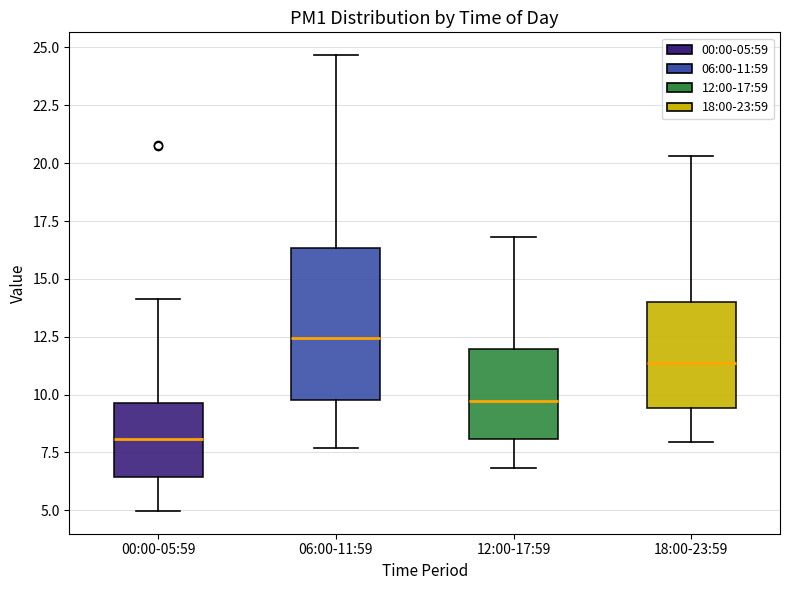

Which box has the lowest median line?

00:00-05:59